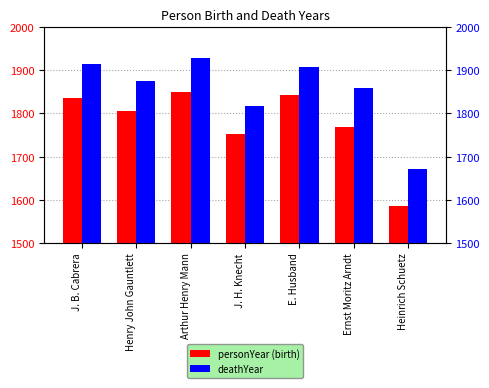

Which series changed the most between Henry John Gauntlett and J. H. Knecht?

deathYear